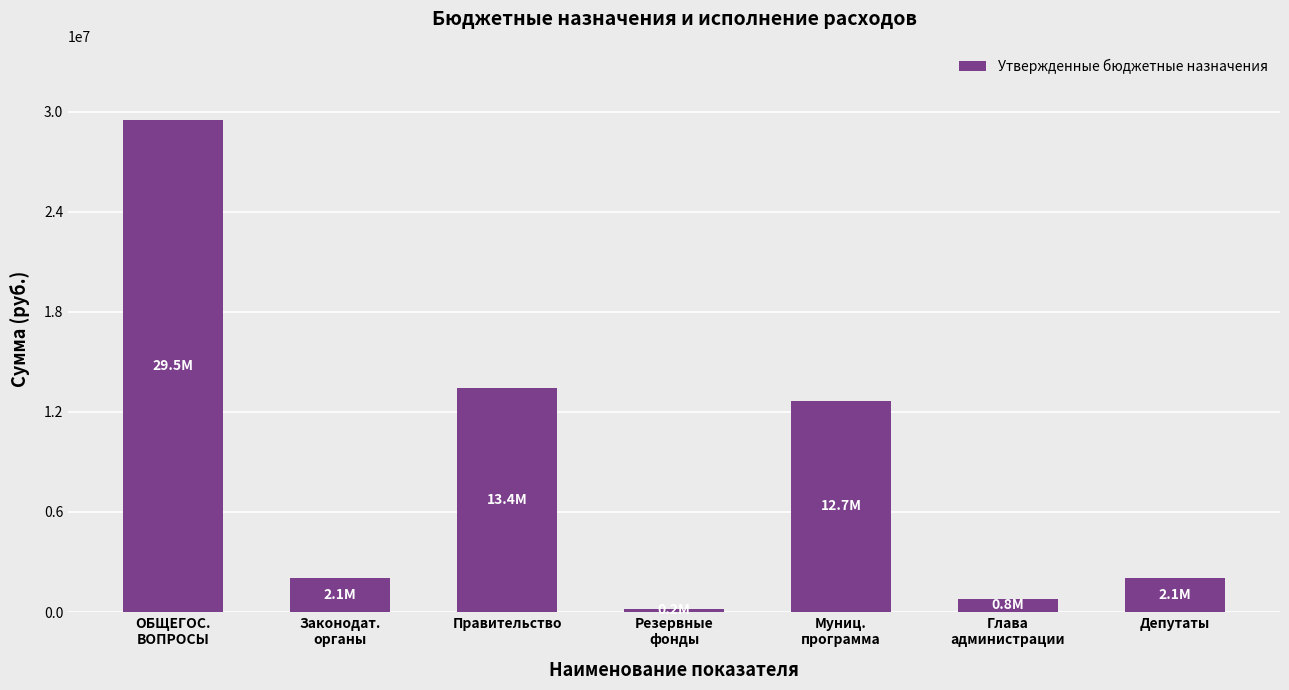

True or false: the data shows 13449580.6 at Правительство.

True